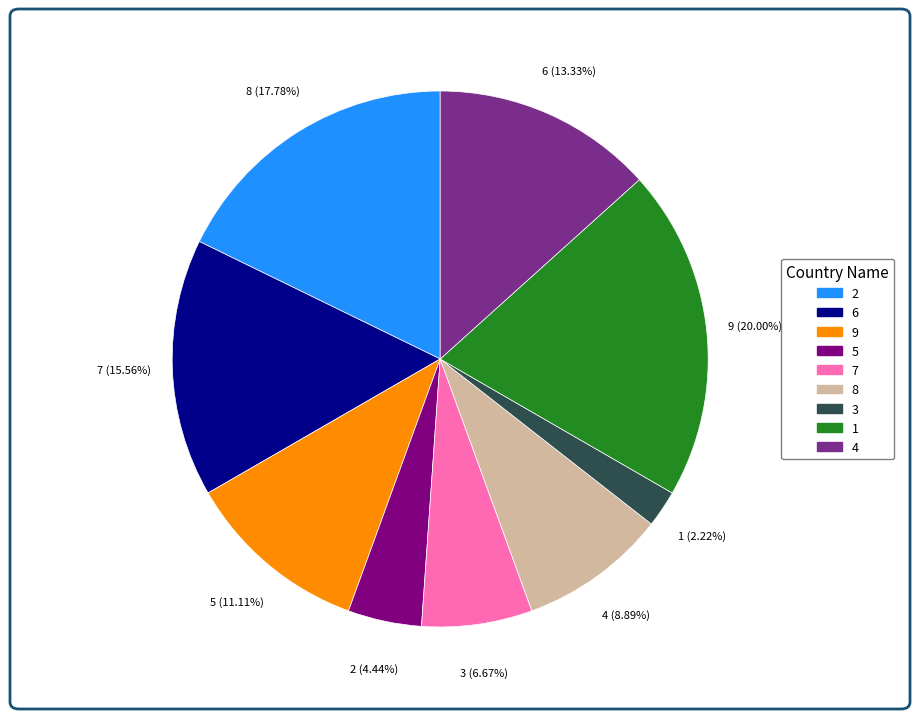

How many segments does this pie chart have?

9